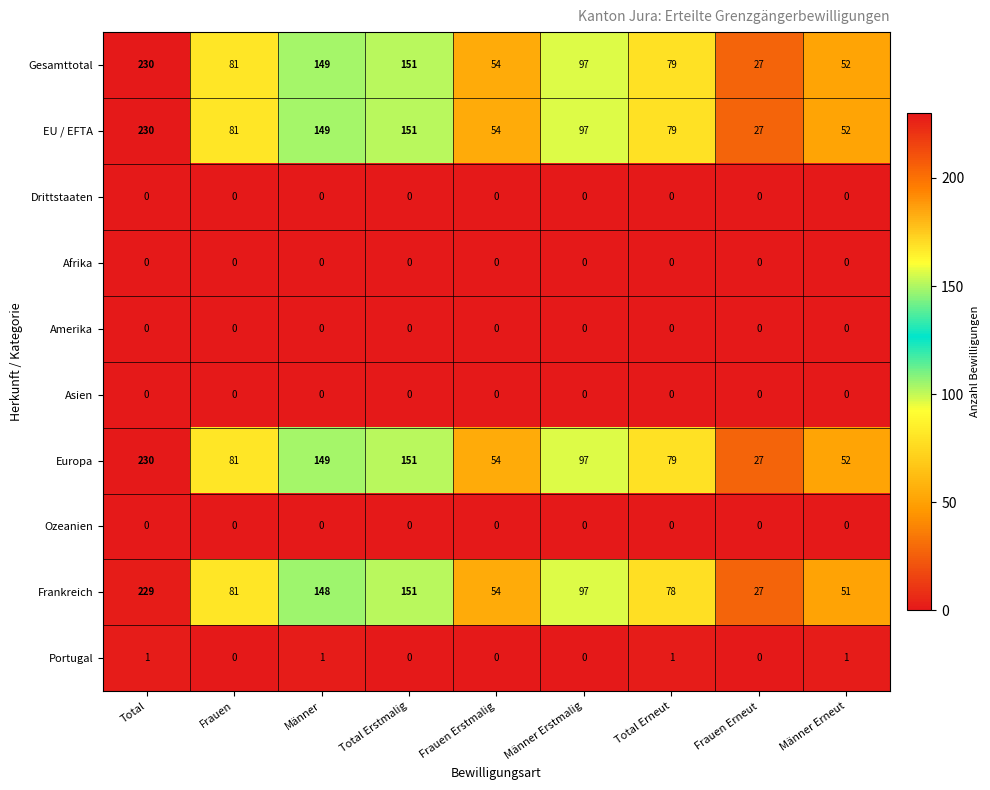

What is the difference between the highest and lowest values at Total?

230